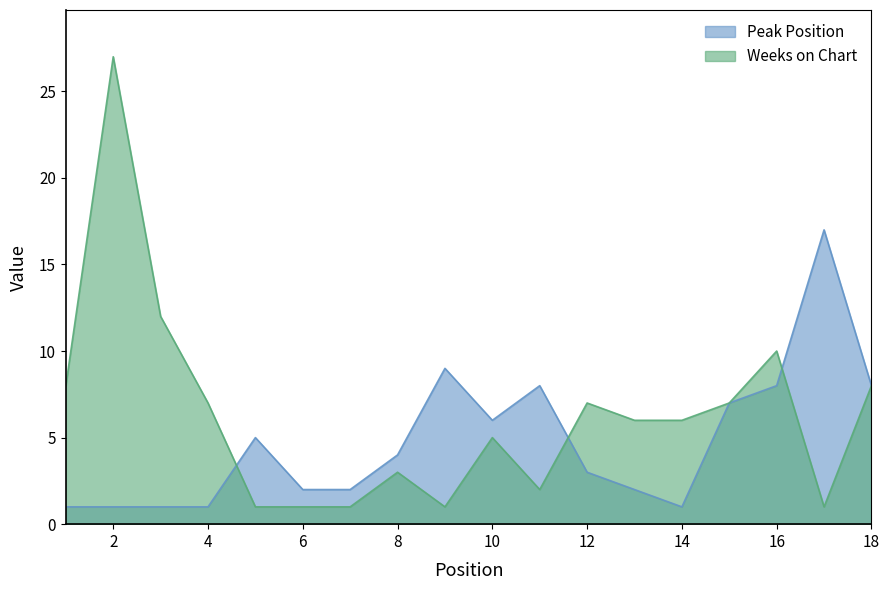

What is the sum of all Weeks on Chart values?

113